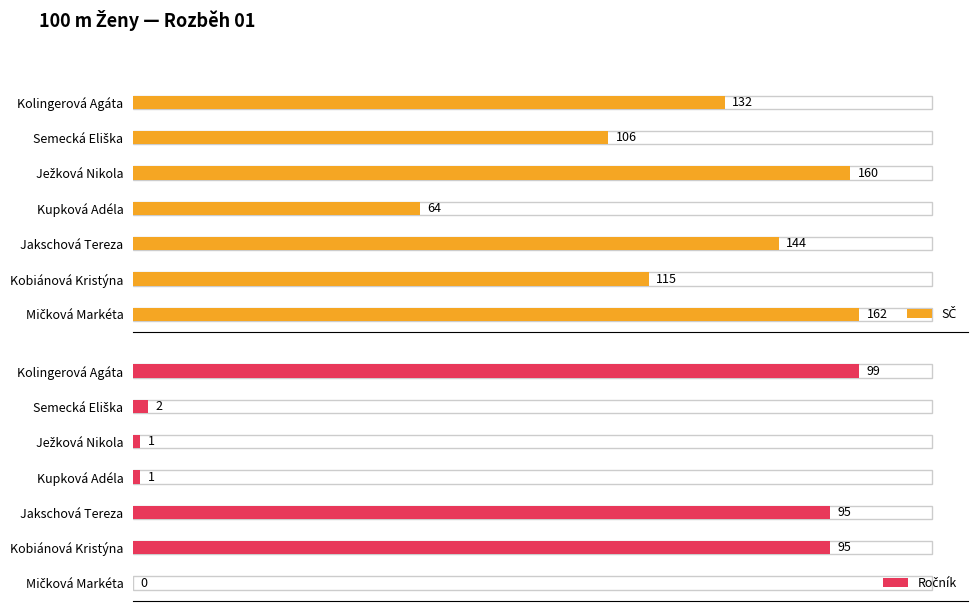

How many bars are there in total?

14